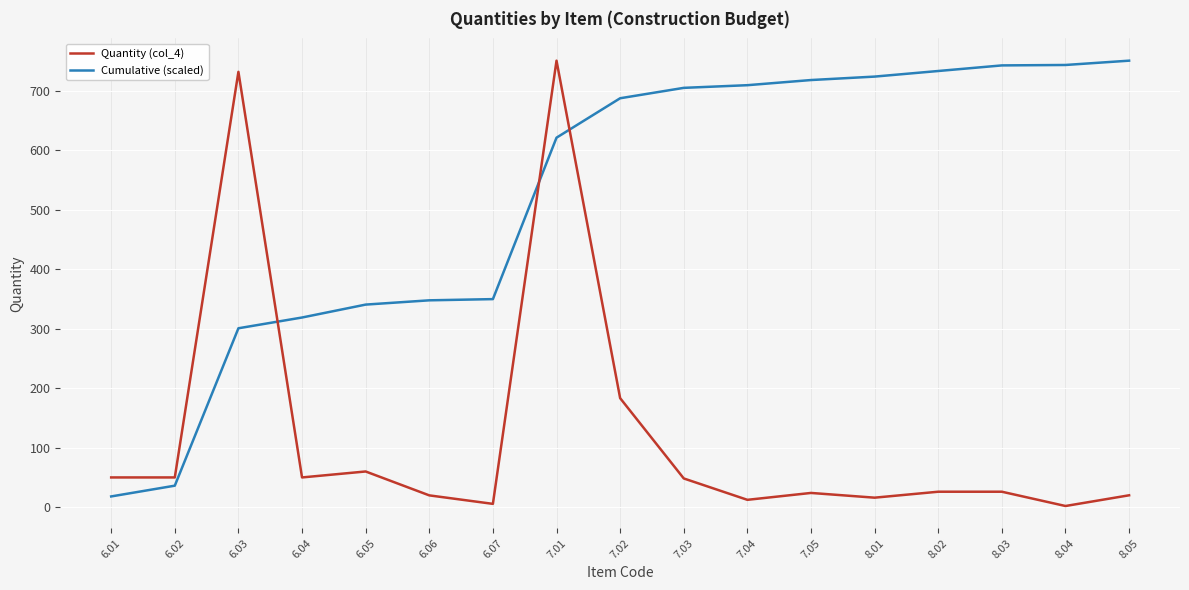

How many categories are shown in the chart?

17